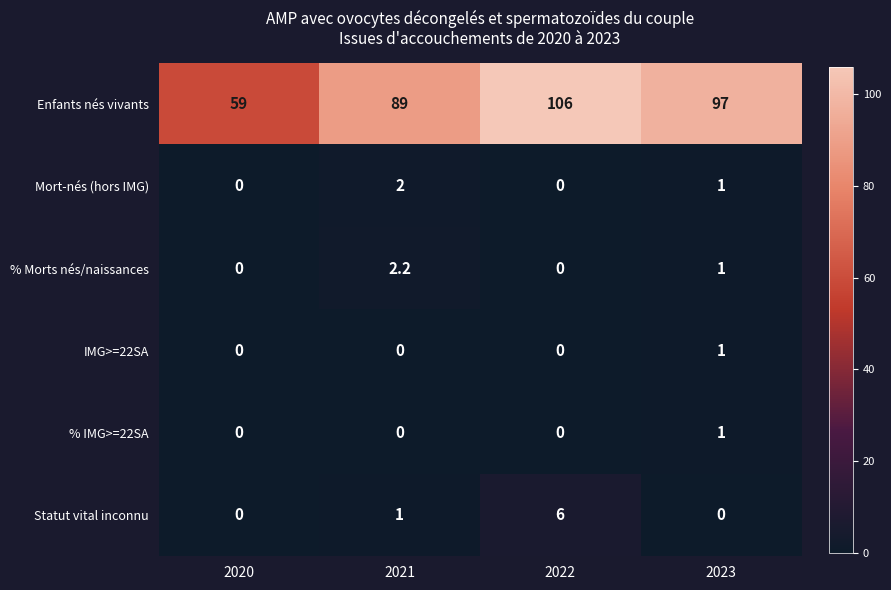

Where is % Morts nés/naissances nearest to the value 1?

2023